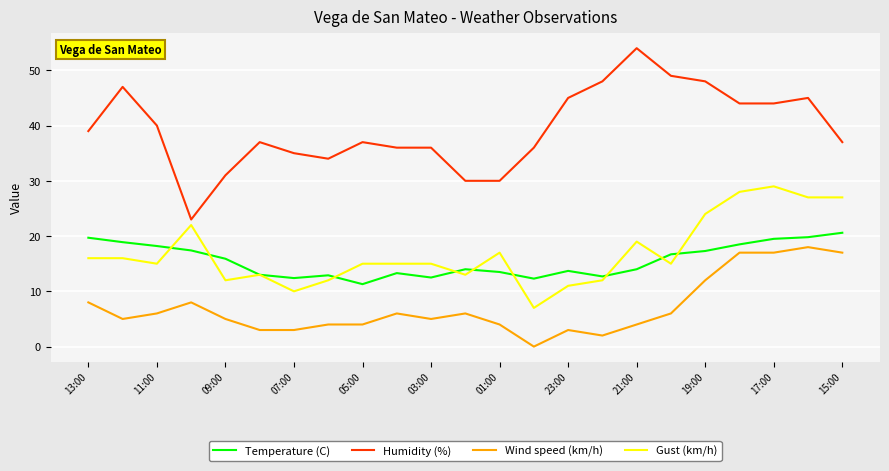

List the series in order of their peak value, lowest first.

Wind speed (km/h), Temperature (C), Gust (km/h), Humidity (%)